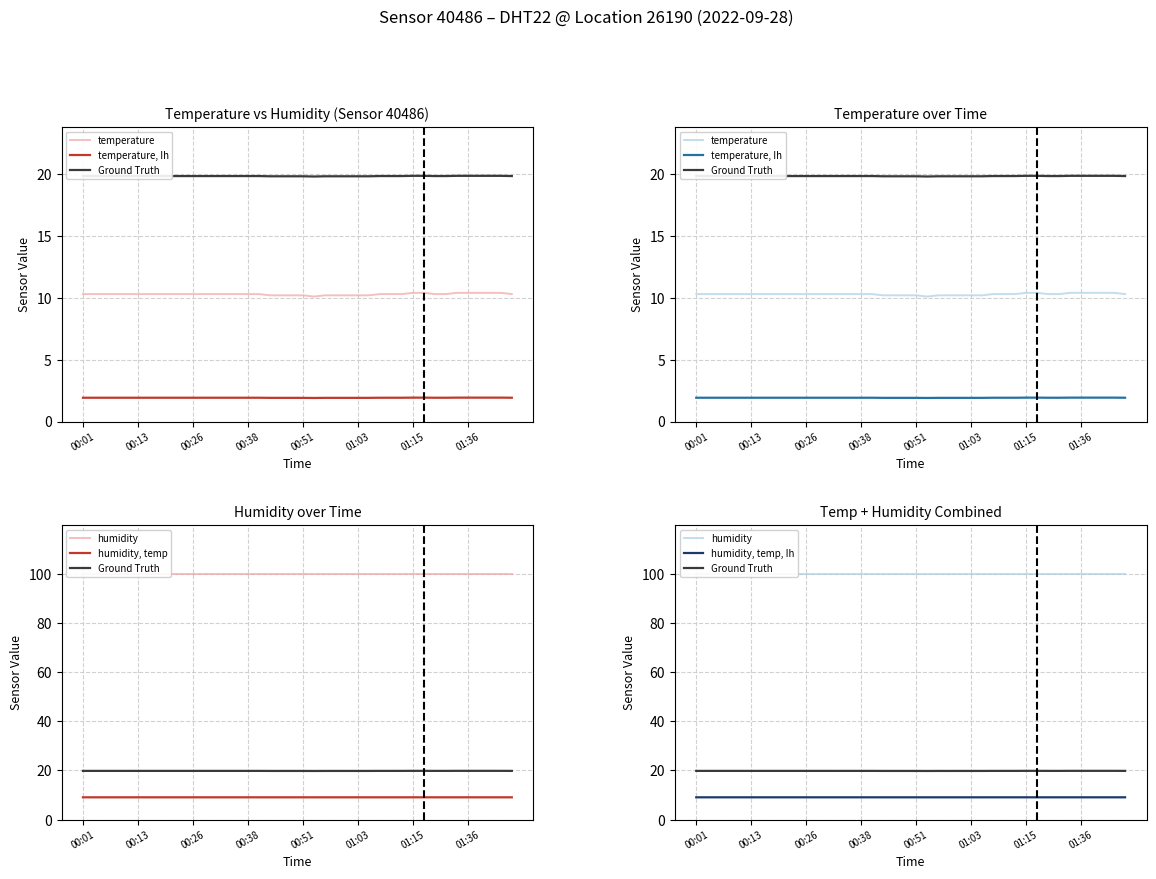

At how many categories does at least one series exceed 41?

40